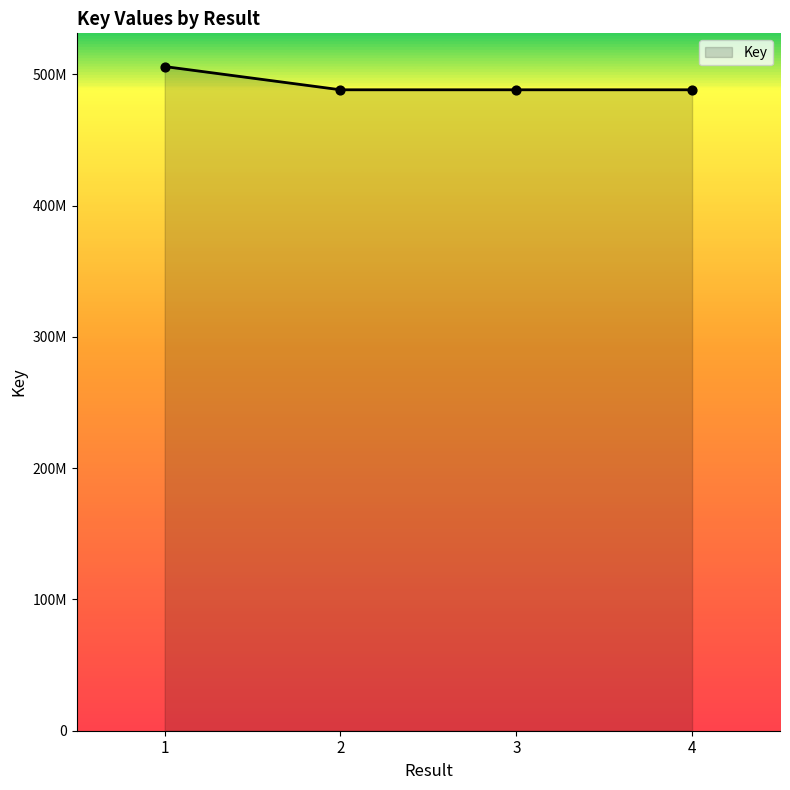

What is the change in value from 1 to 4?

-17709096